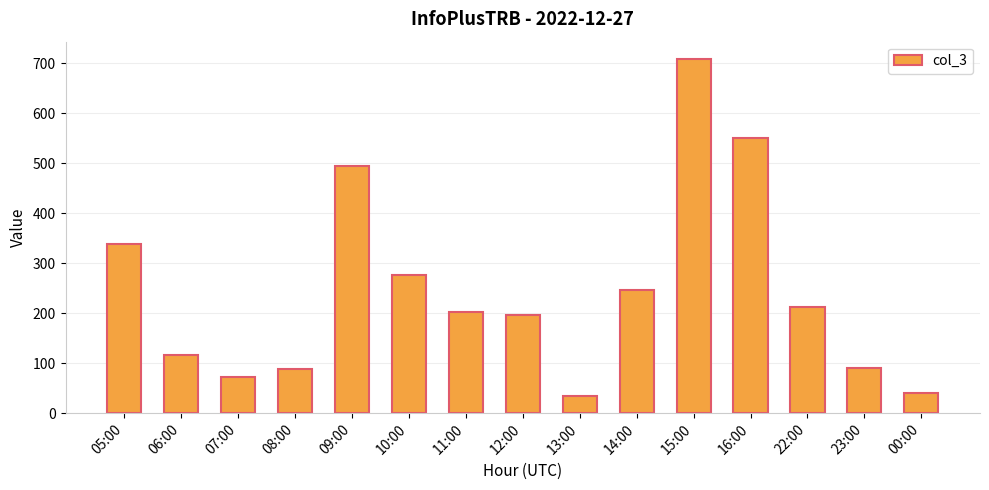

Count the number of categories in the chart.

15